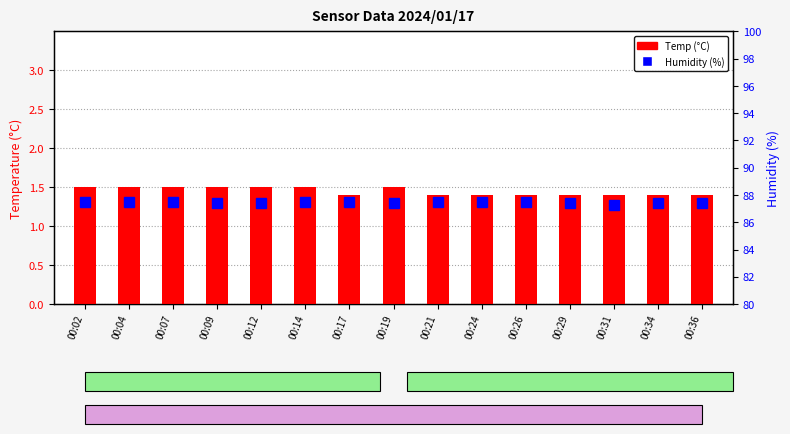

What are all the series names shown in the legend?

Temp (°C), Humidity (%)